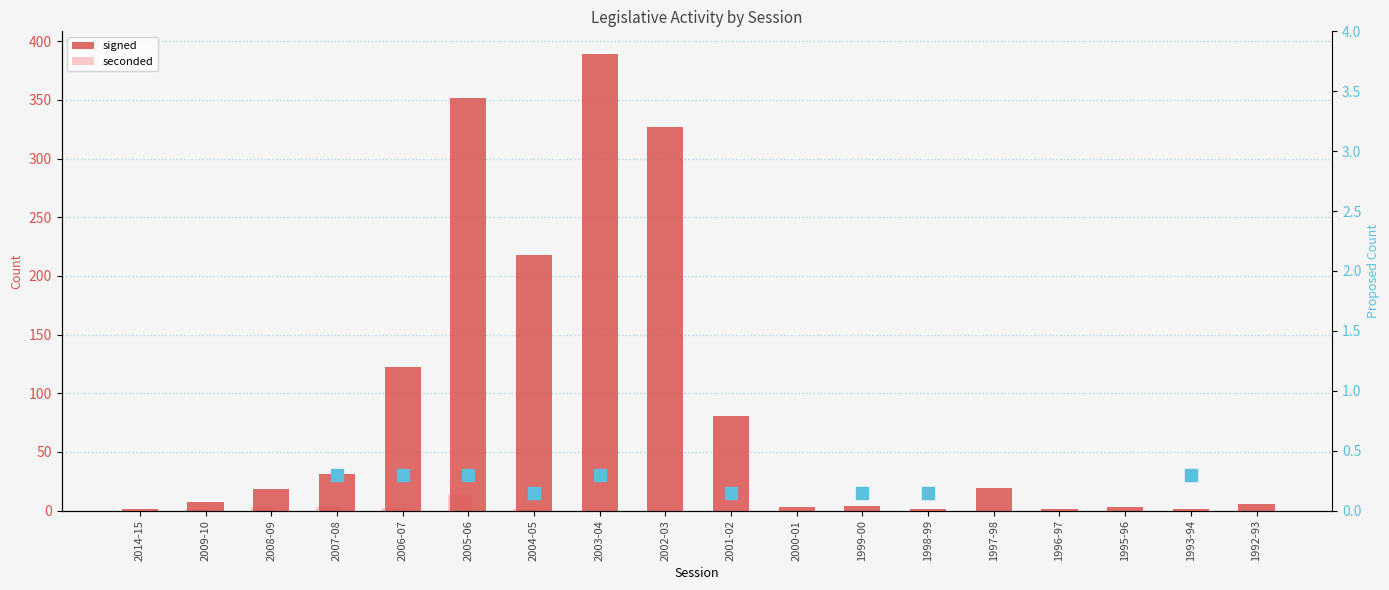

Which has a higher value, 2002-03 or 2003-04?

2003-04